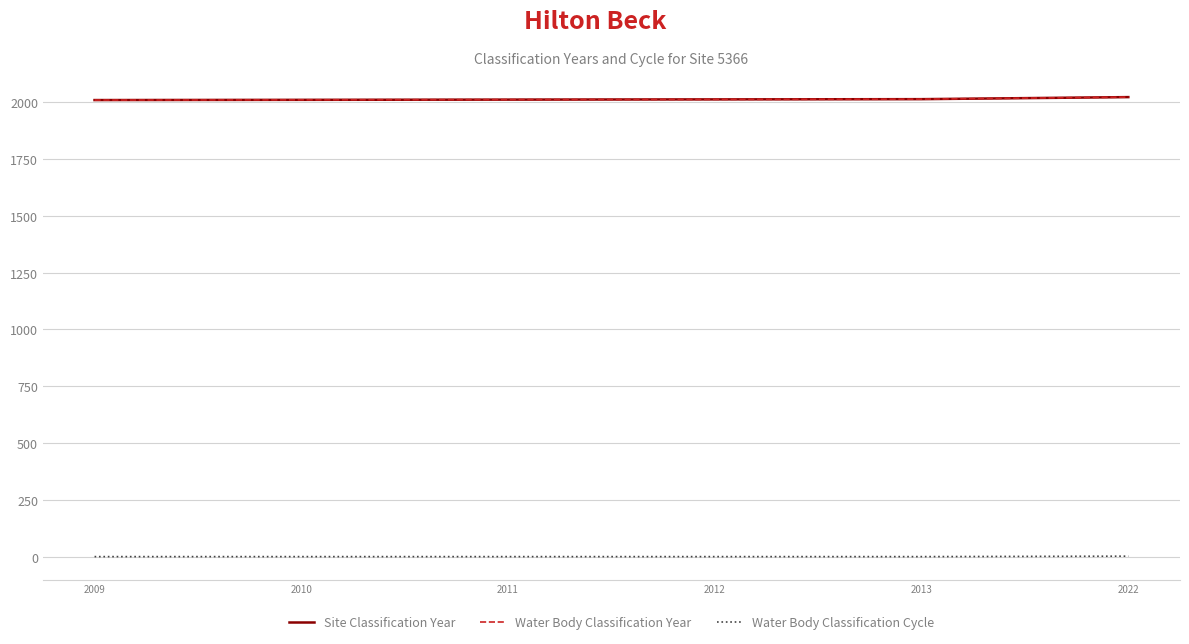

Does the chart display data point markers on the line(s)?

No